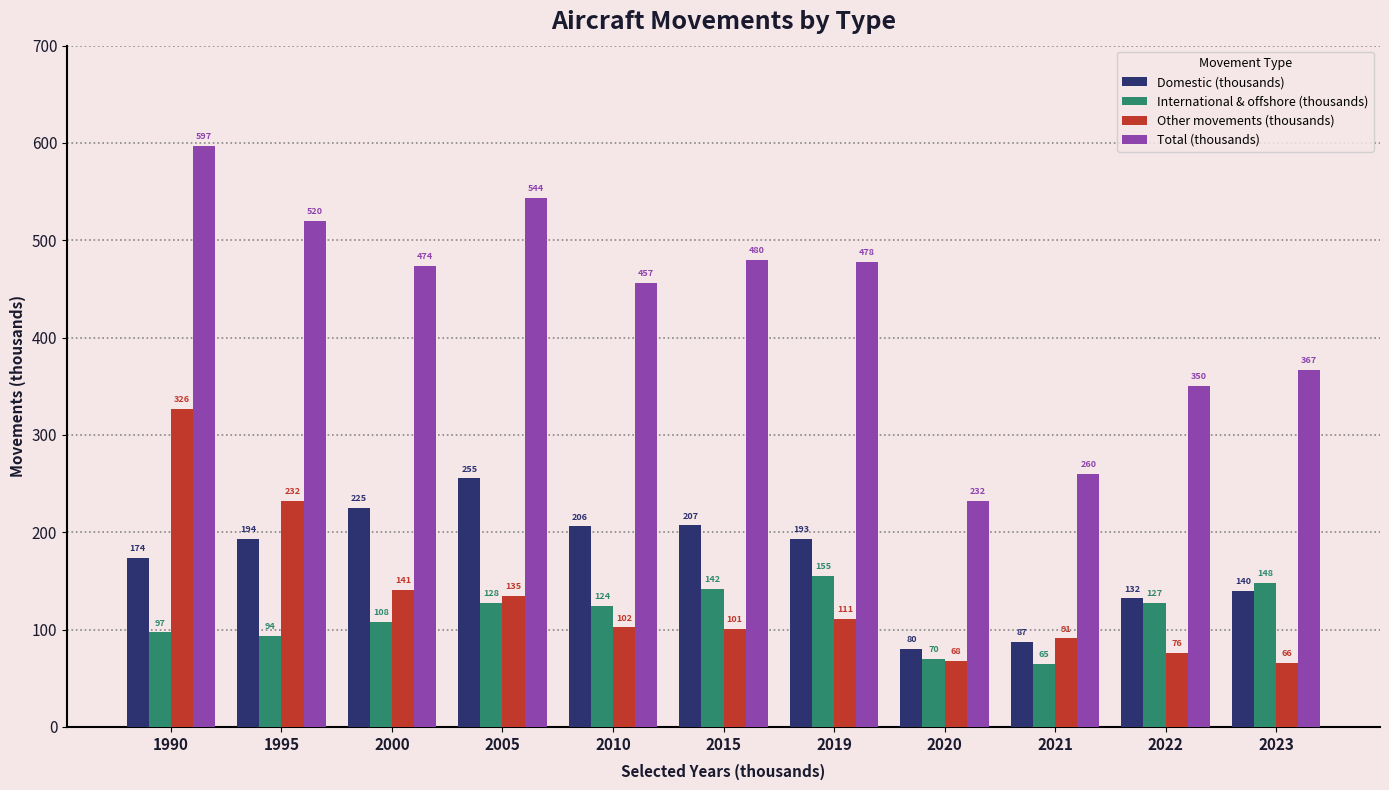

The Total (thousands) series shows 597.0 at 1990. True or false?

True